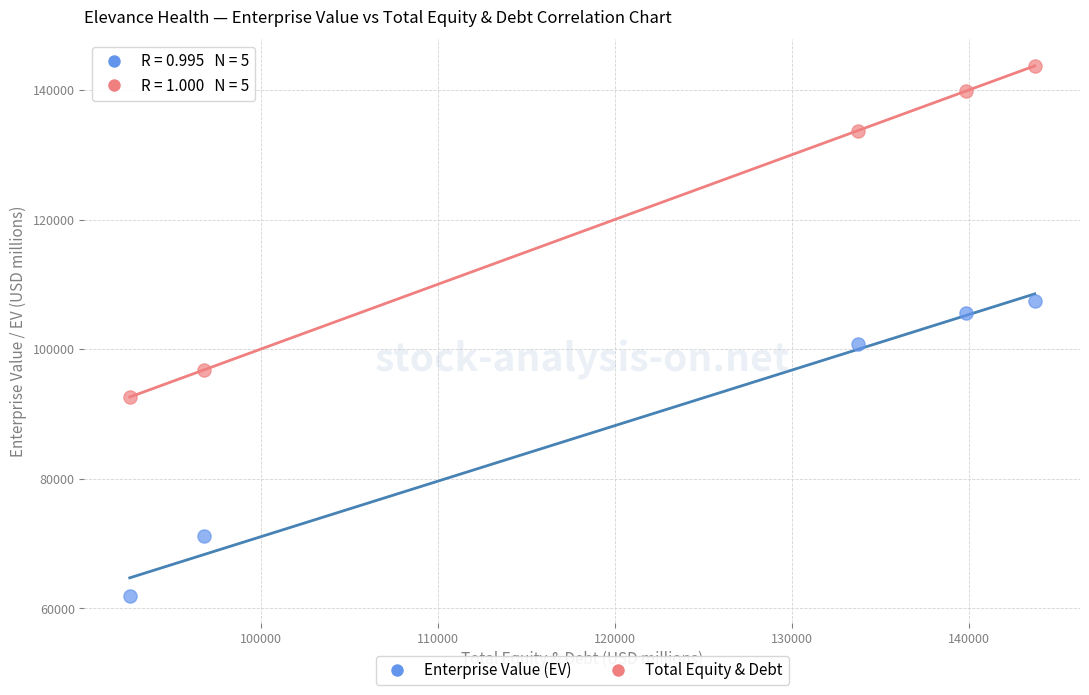

Which series contains the highest Y value?

Total Equity & Debt